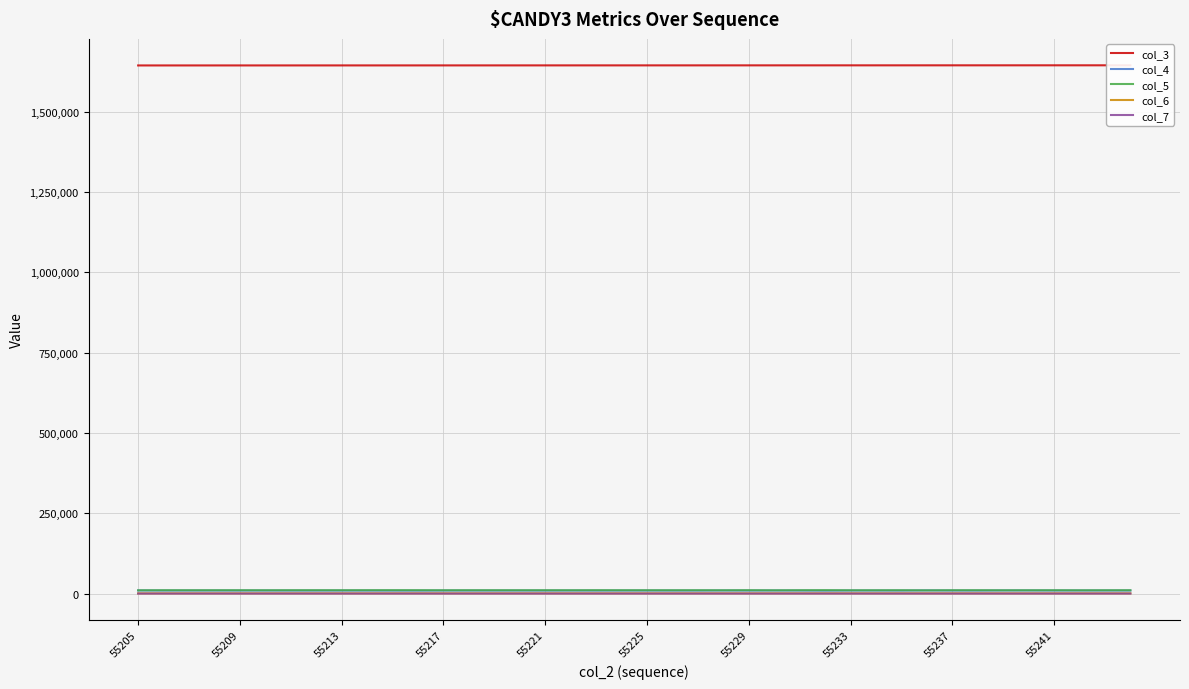

How many interior local peaks does the col_5 series have?

13